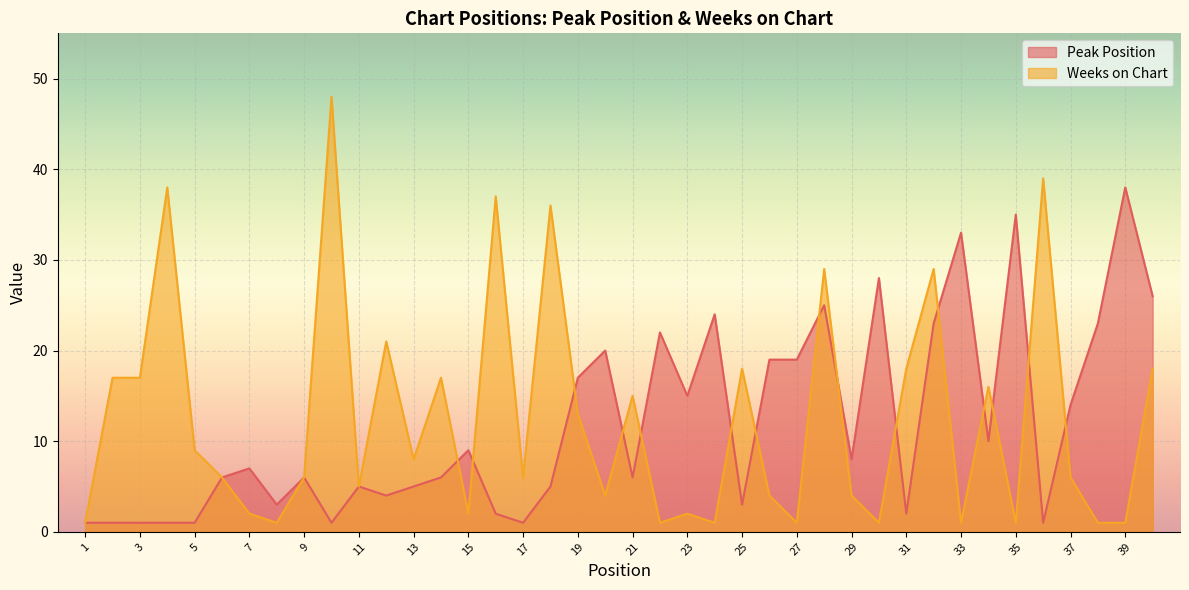

List the series in order of their overall mean, lowest first.

Peak Position, Weeks on Chart